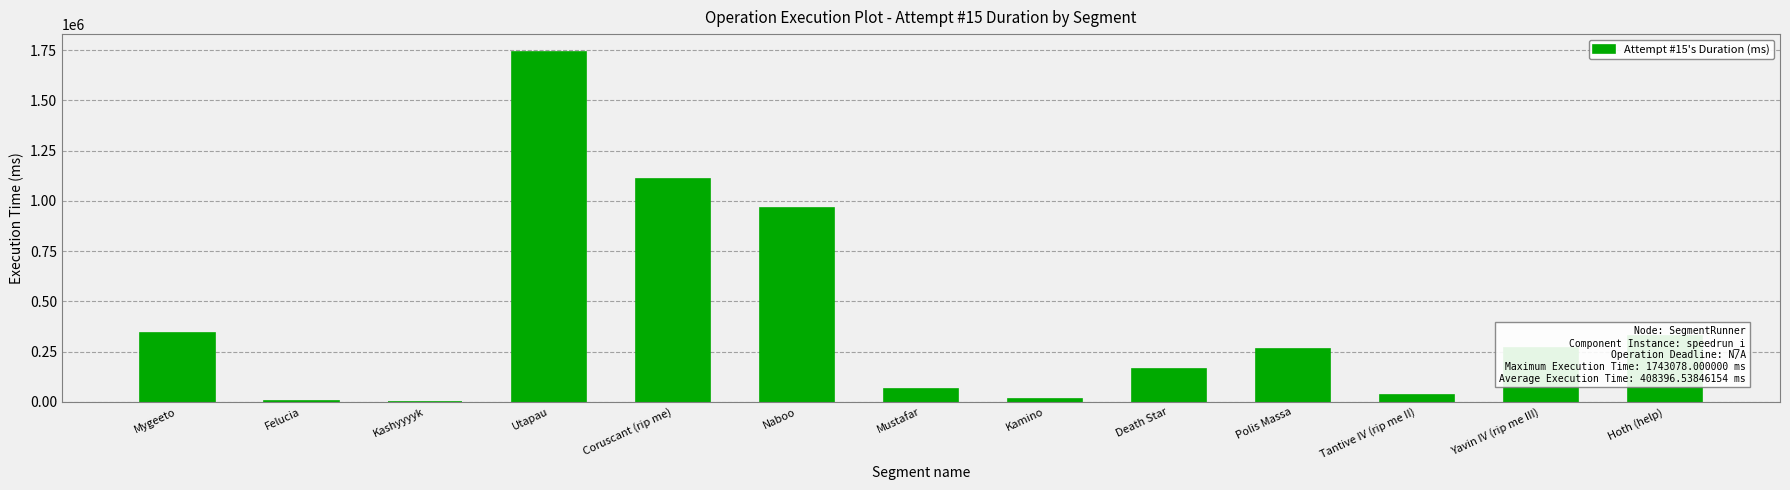

What is the maximum value shown in the chart?

1743078